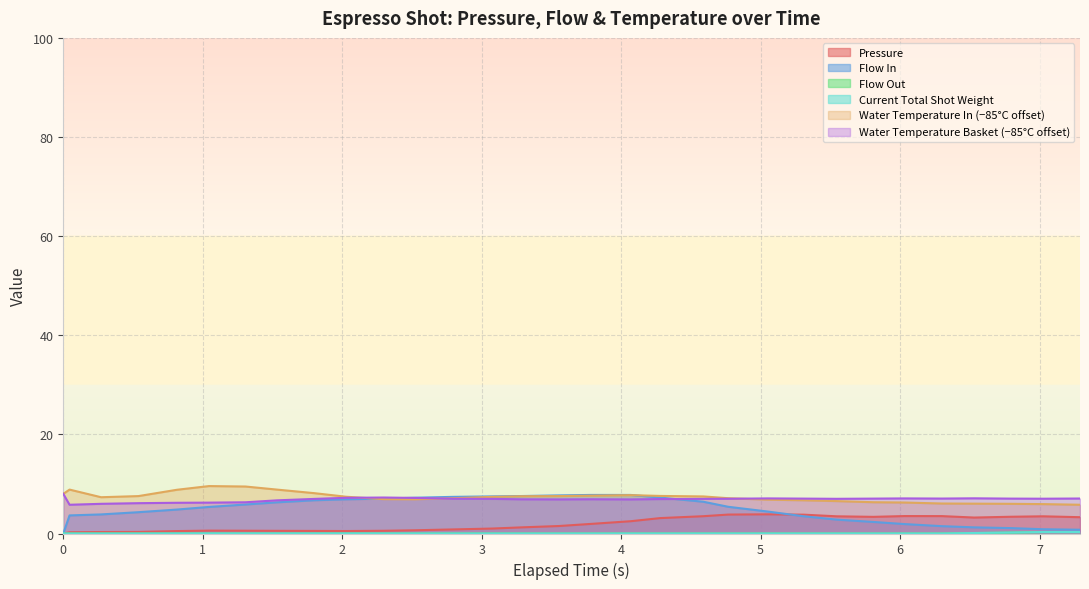

The current_total_shot_weight series shows 0.1 at 5.309. True or false?

False